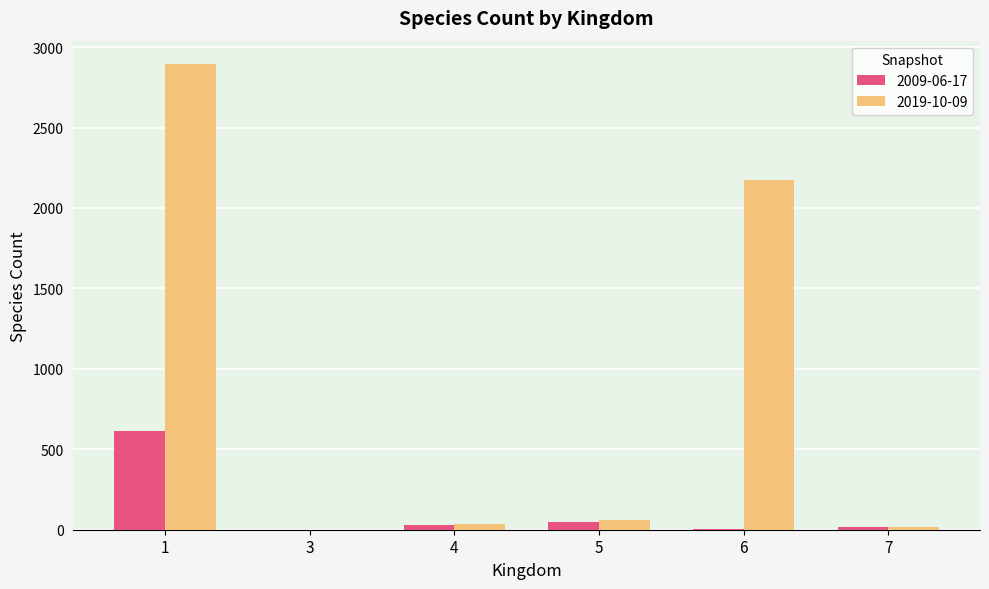

Is the value of 2009-06-17 at 1 greater than the value of 2019-10-09 at 3?

Yes